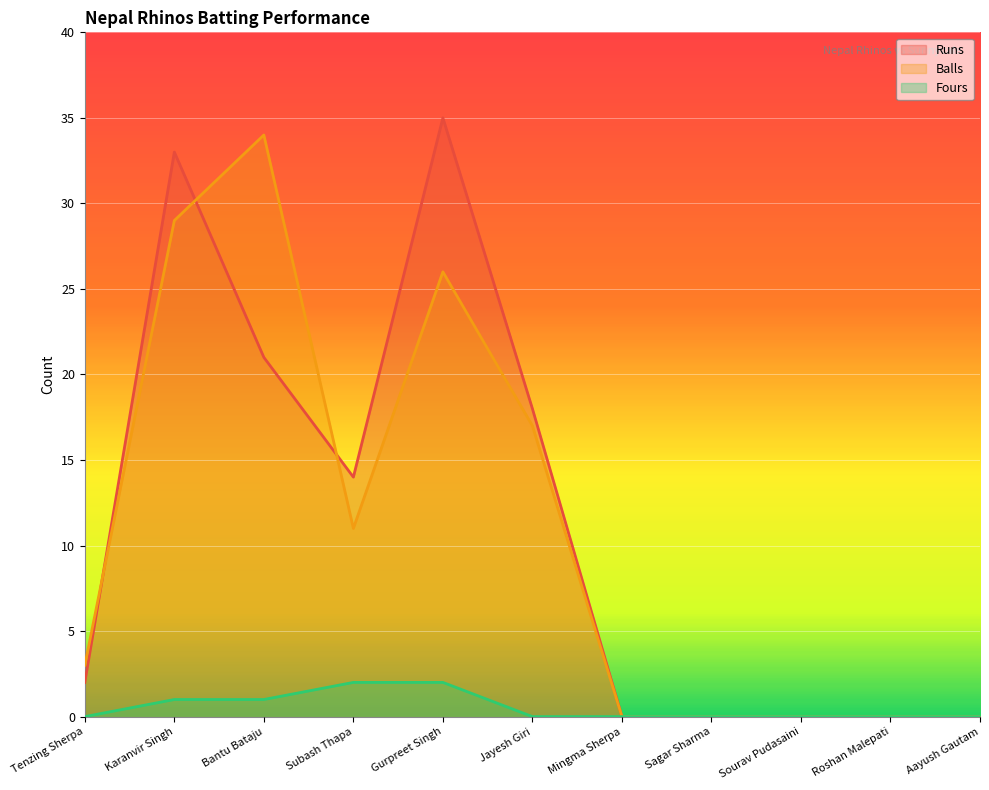

Reading left to right, extract all data points from this chart.

Runs: 2	33	21	14	35	18	0	0	0	0	0
Balls: 3	29	34	11	26	17	0	0	0	0	0
Fours: 0	1	1	2	2	0	0	0	0	0	0